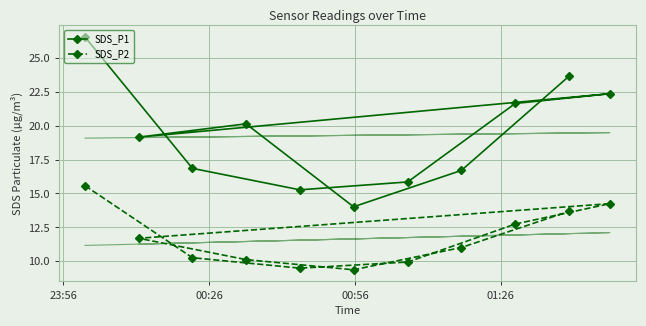

What is the minimum value for SDS_P1?

14.0